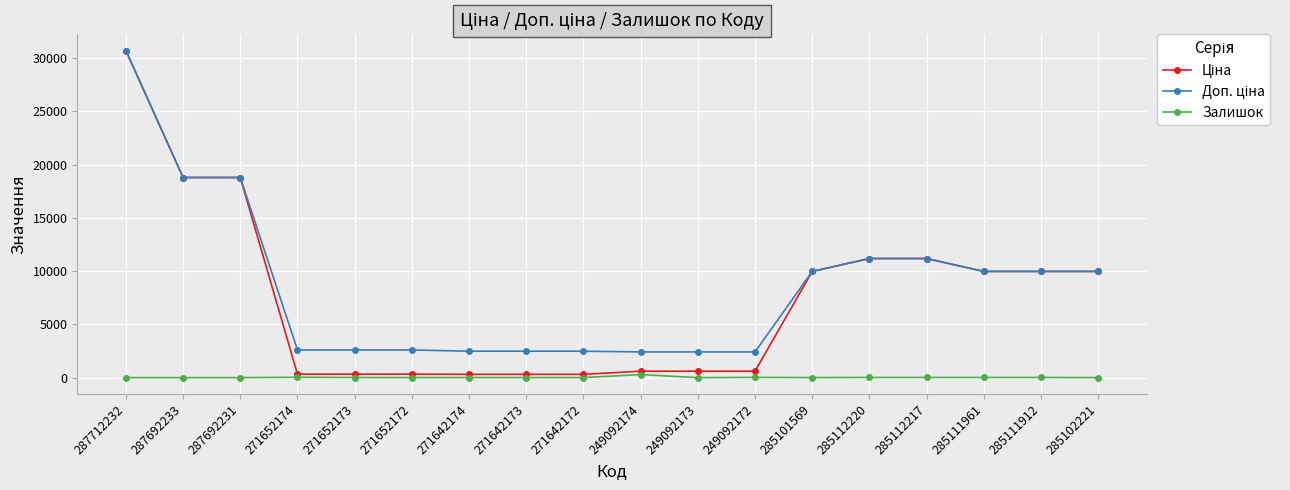

What is the maximum value shown in the chart?

30717.1